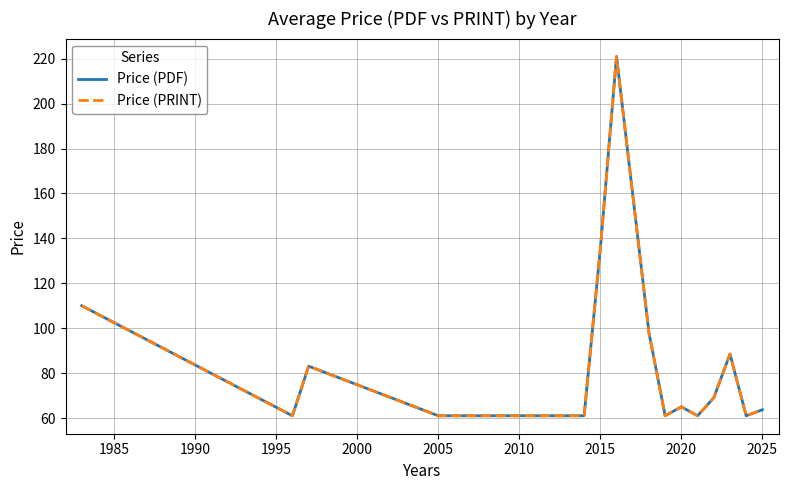

How many lines are shown in the chart?

2